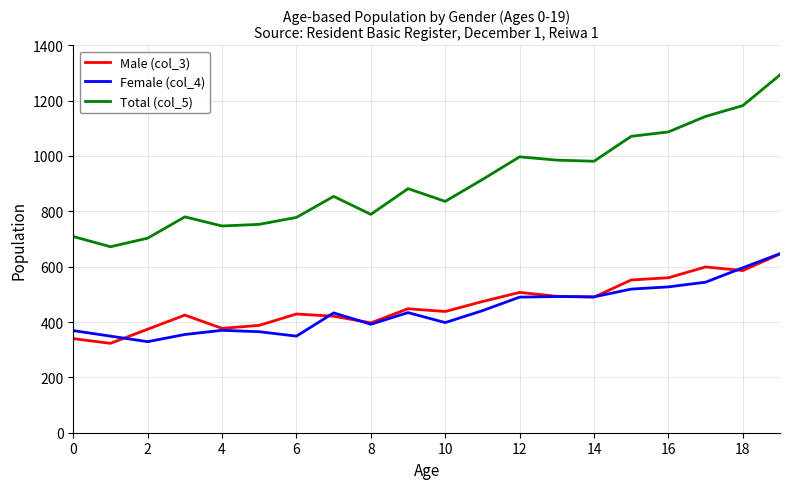

What is the maximum value for Female (col_4)?

647